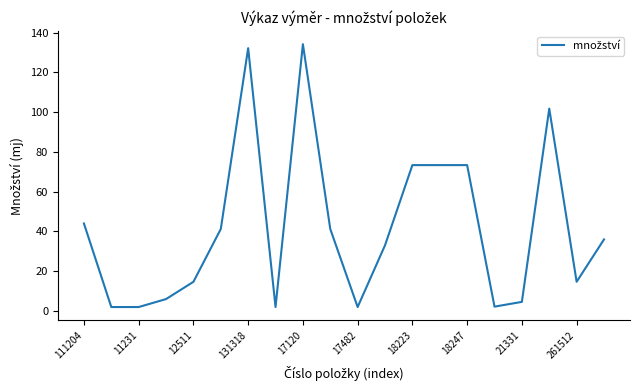

What is the difference between the second highest and second lowest values?

130.2